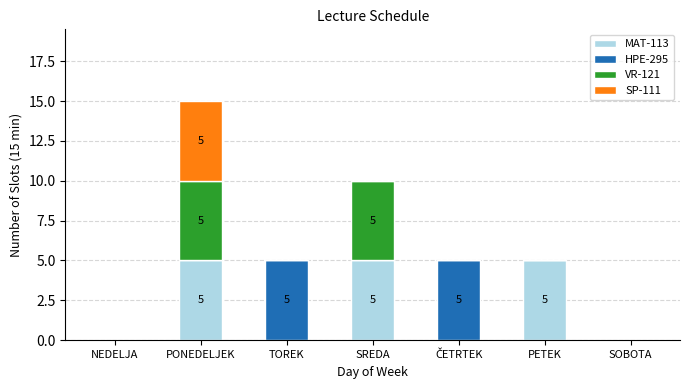

True or false: MAT-113 has a value of 5 at SREDA.

True